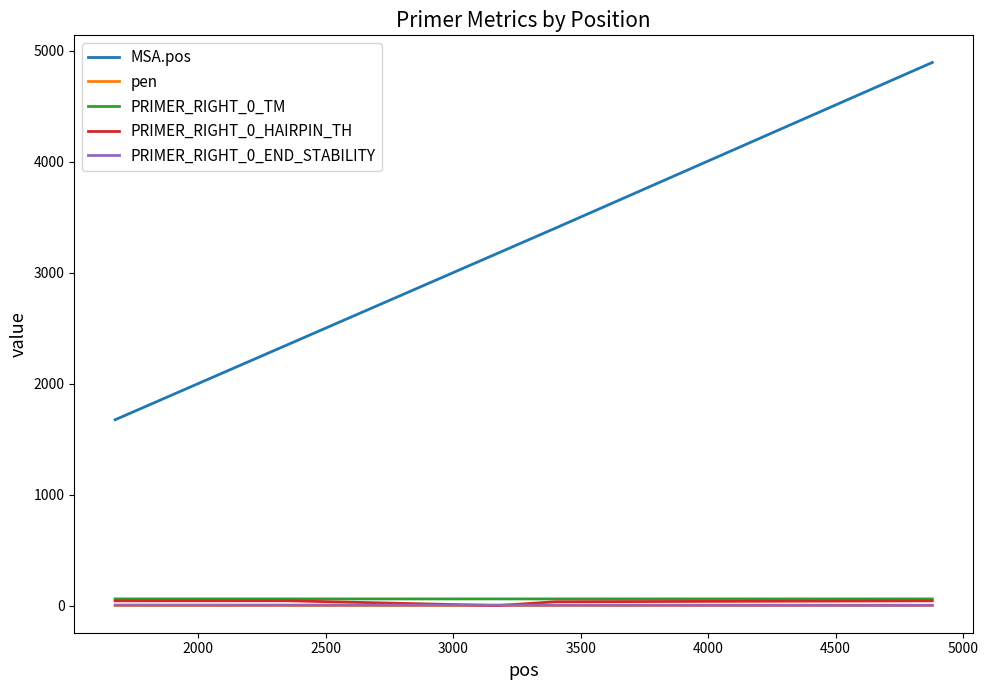

Which series has the widest spread of values?

MSA.pos